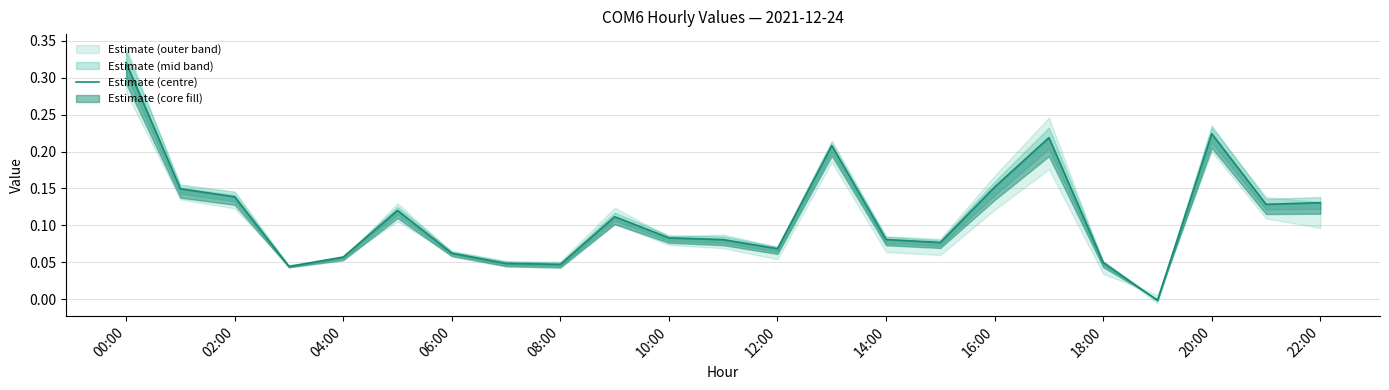

How many values are below zero?

1